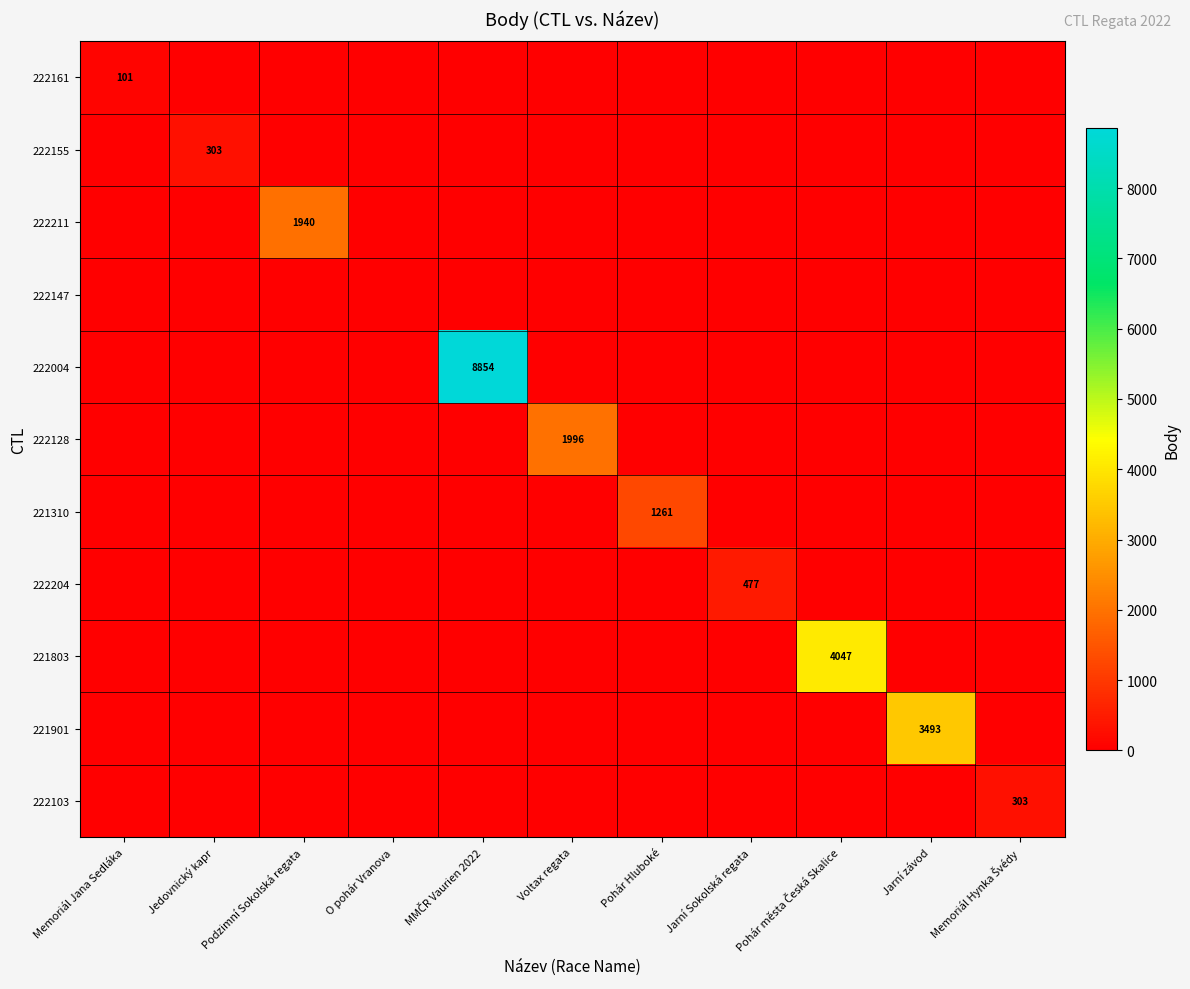

How many categories are shown in the chart?

11